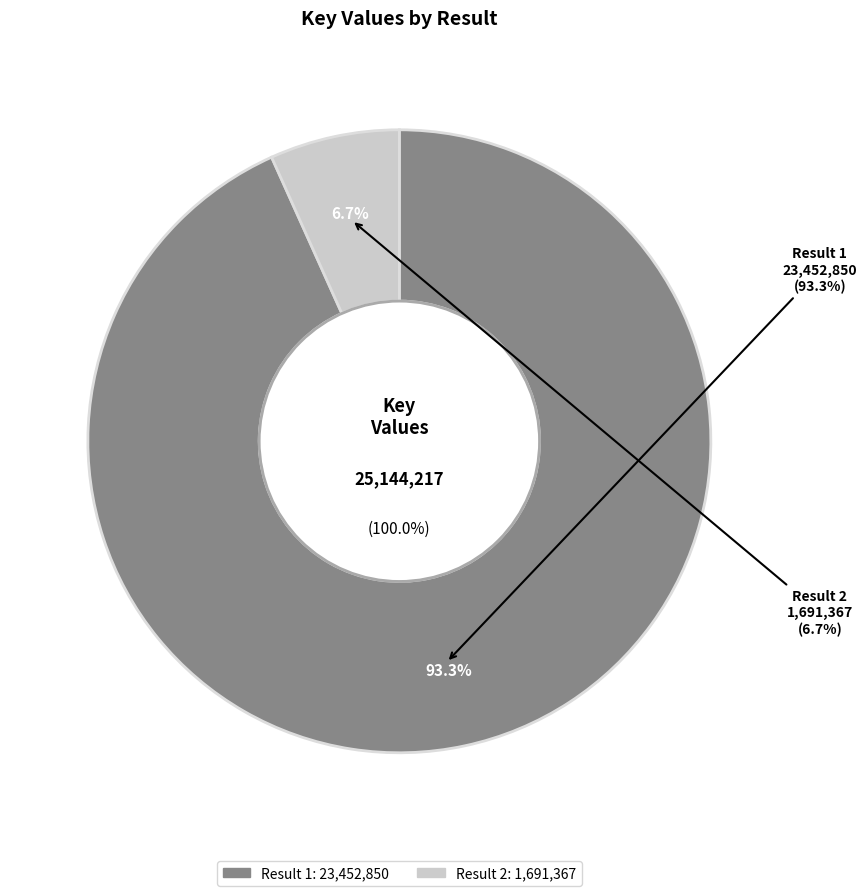

To the nearest percent, what portion does Result 1 represent?

93%